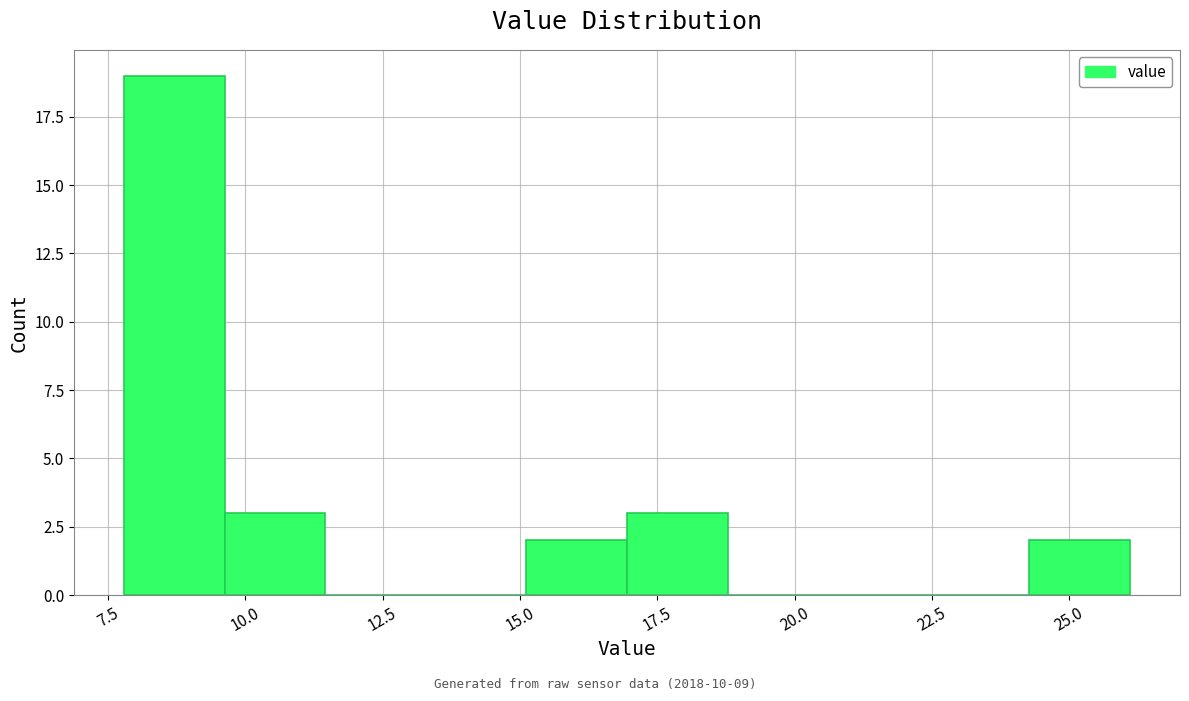

Read against the x-axis, roughly where is the centre of the tallest bar?

8.5